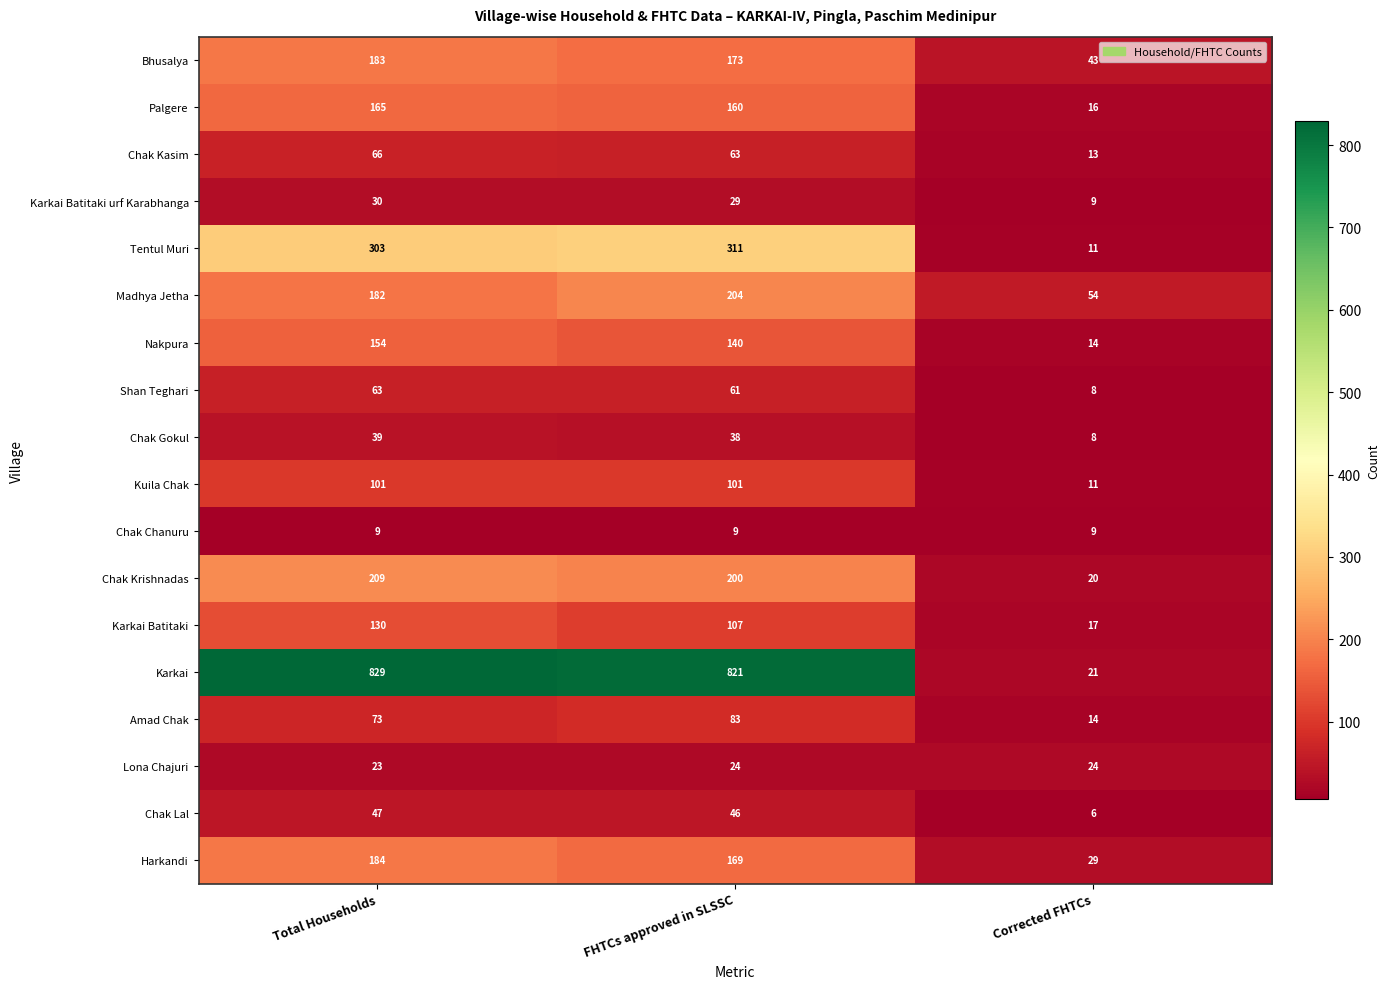

At which category is the sum across all series the highest?

Total Households